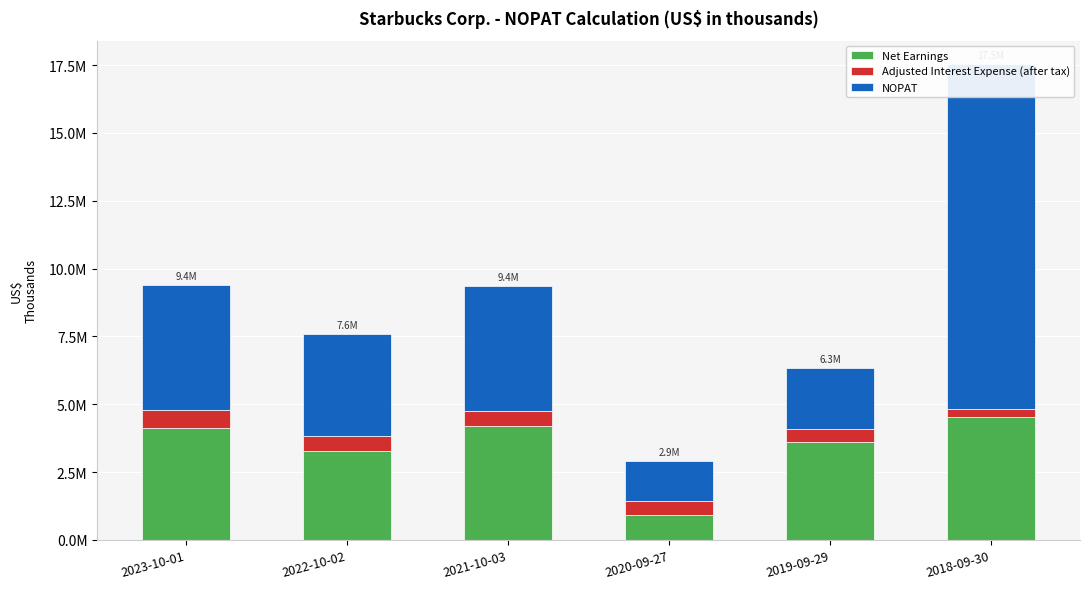

Is it true that Net Earnings equals 6298135 at 2023-10-01?

False